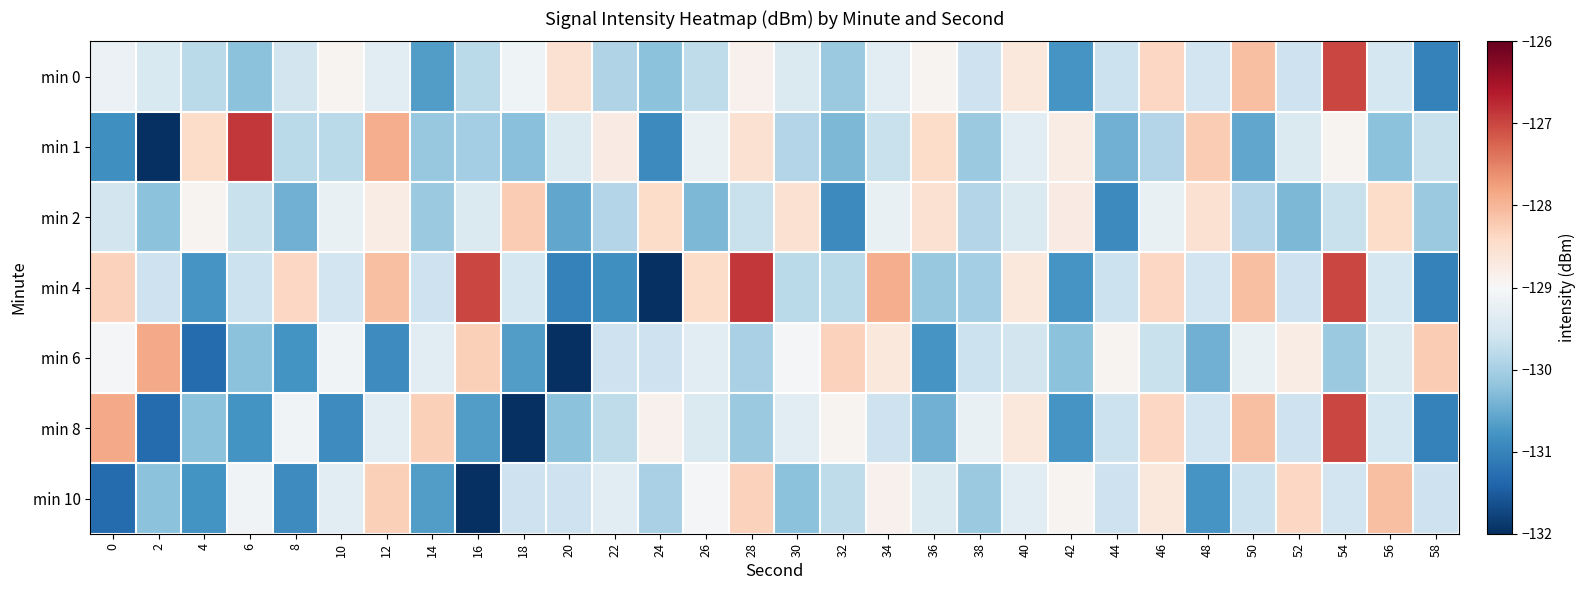

What is the total value across all series at 38?

-908.6